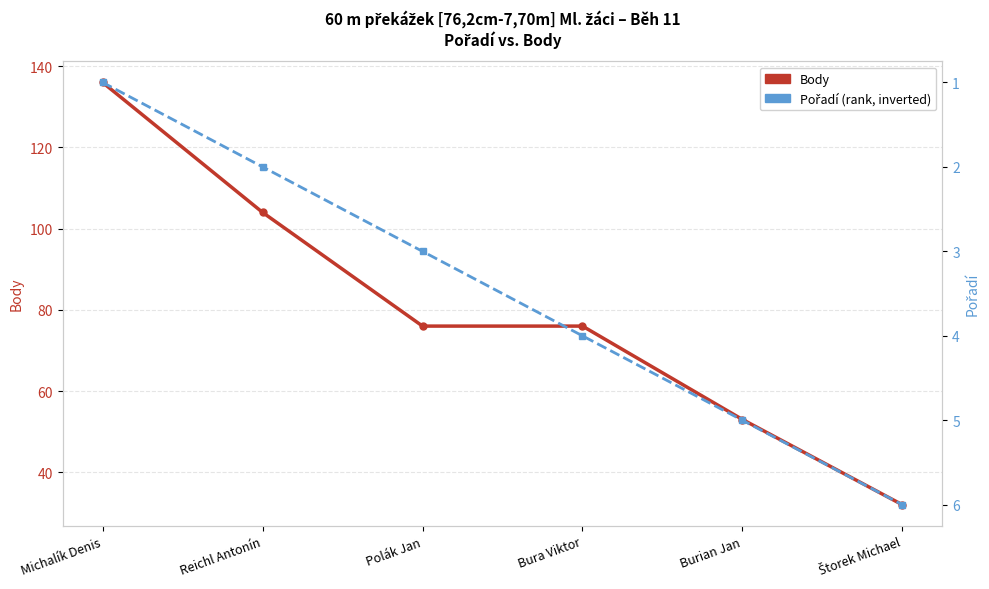

Rank the series by their maximum value, from lowest to highest.

Pořadí, Body